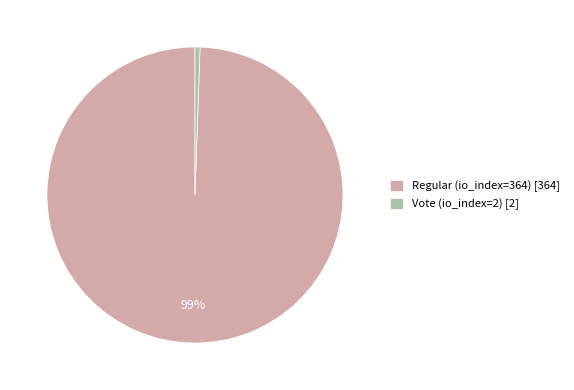

Do Regular (io_index=364) and Vote (io_index=2) together represent more than half of the pie?

Yes